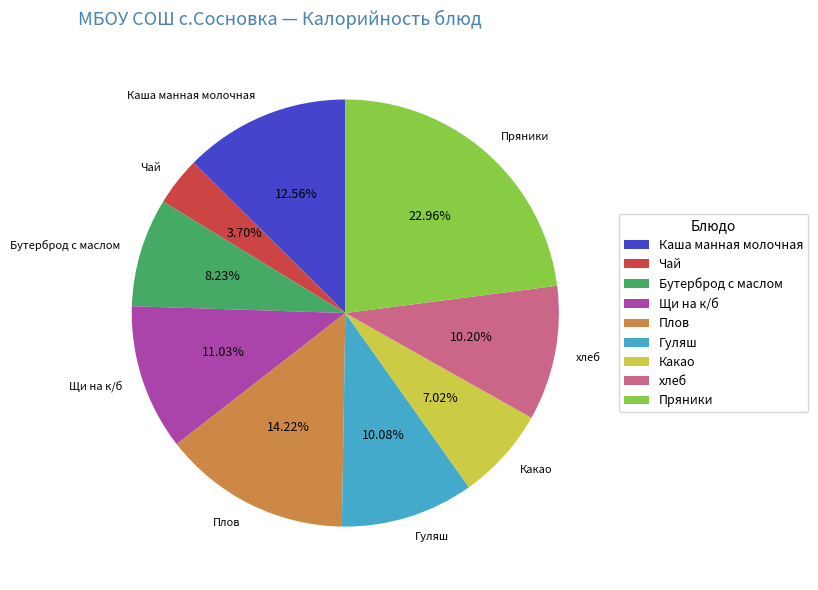

How many segments does this pie chart have?

9